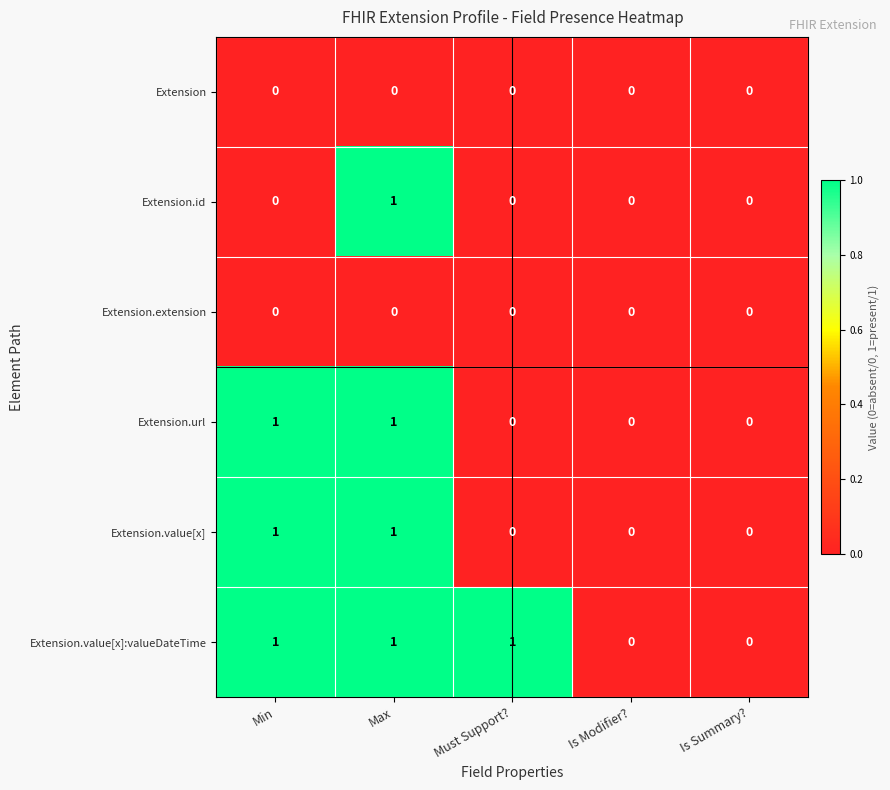

How many series are shown in this chart?

6